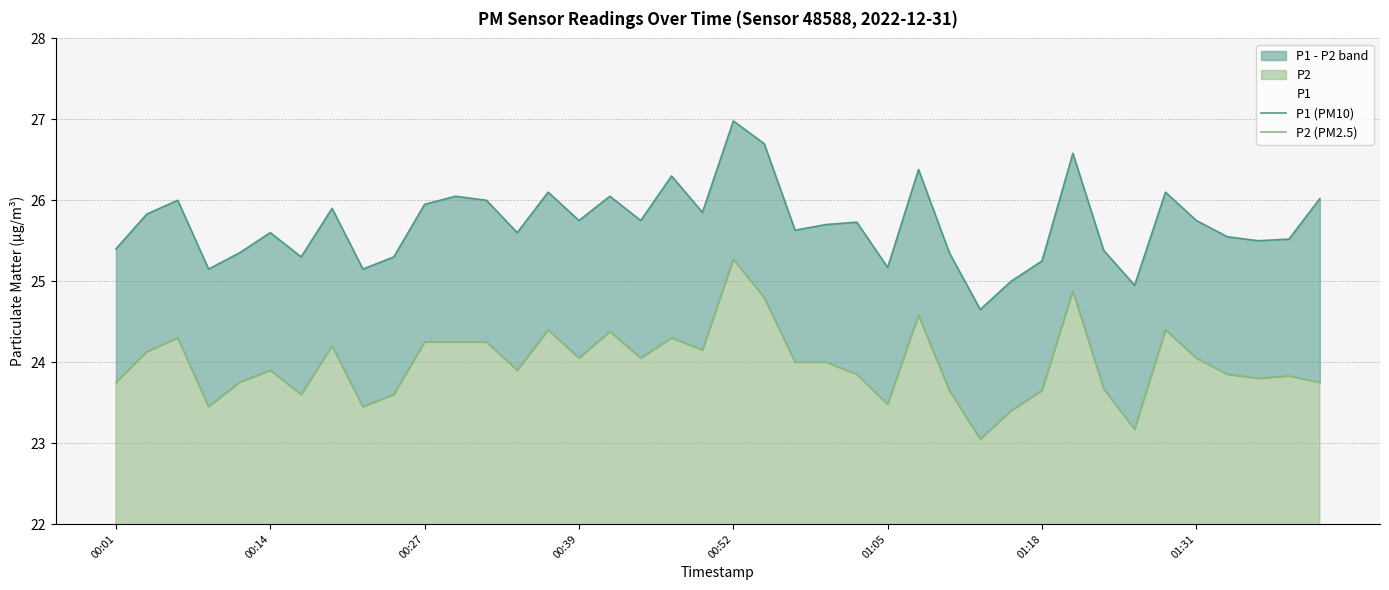

What is the total value across all series at 29?

48.4